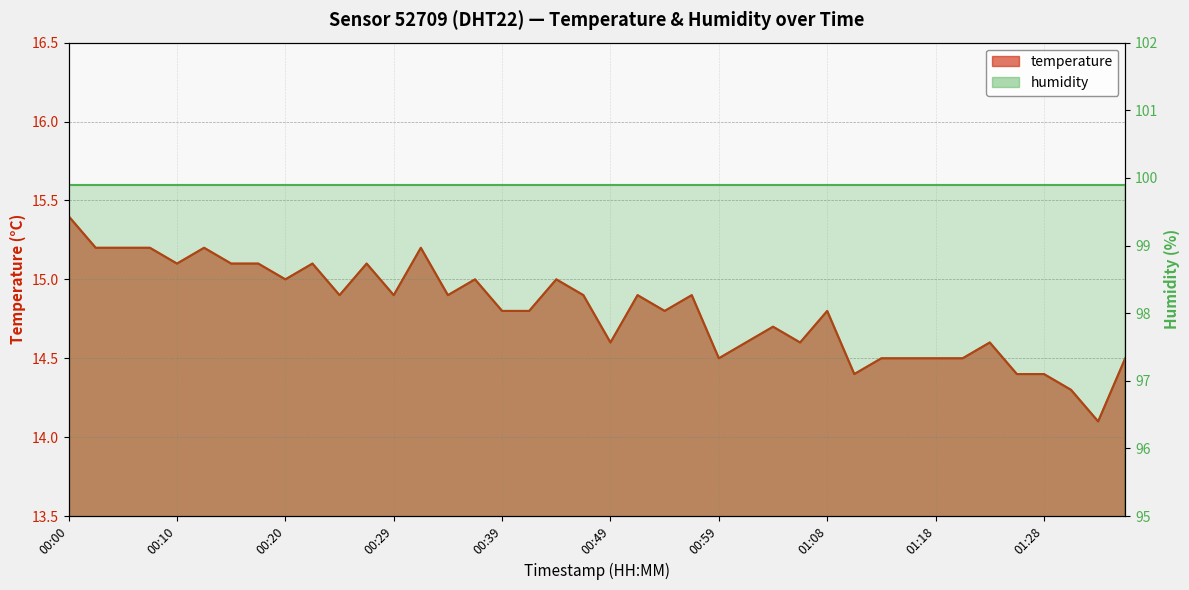

What is the smallest value displayed?

14.1